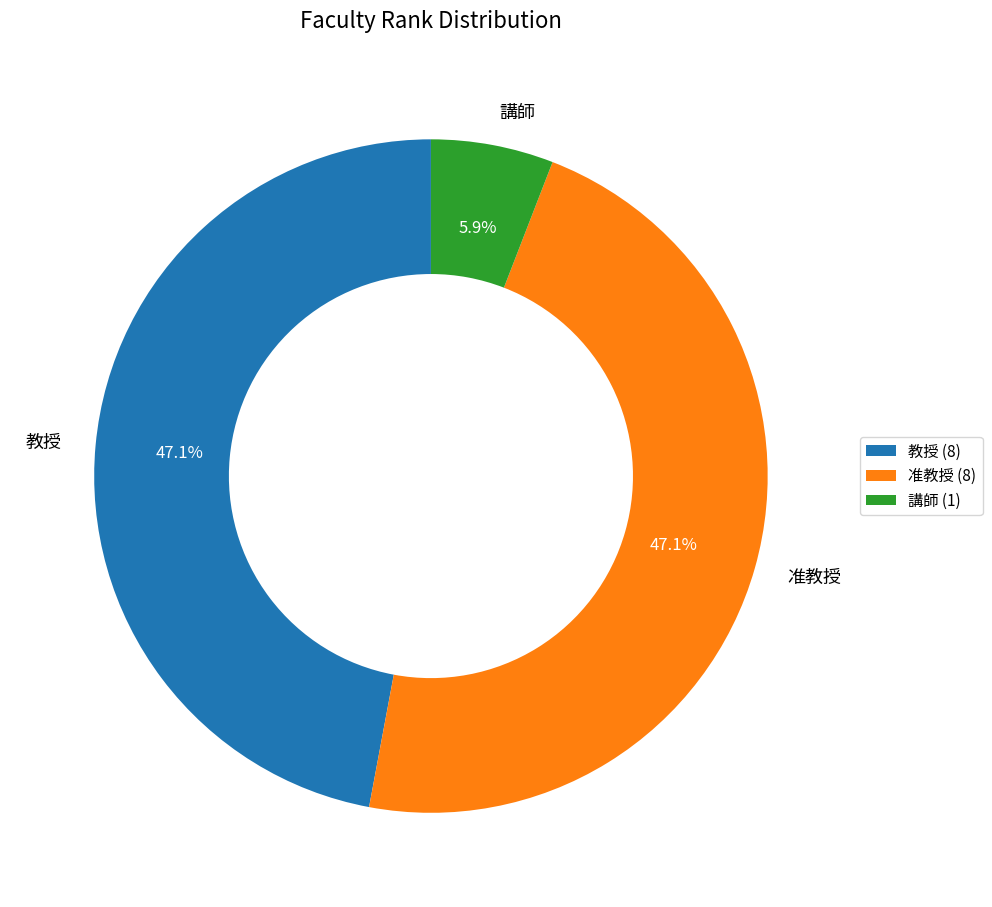

Is there any slice that represents more than half of the pie?

No